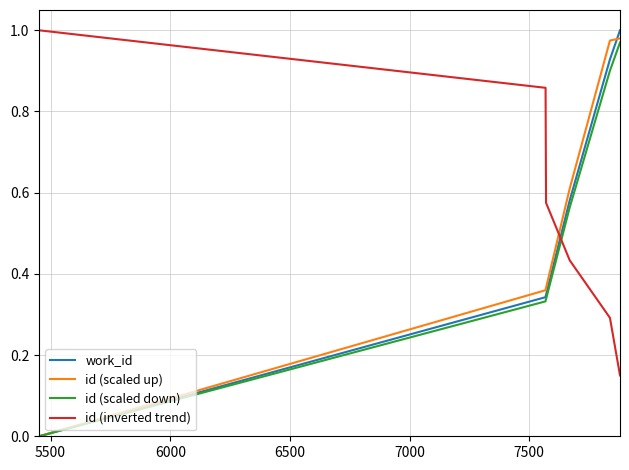

Which series ends up on top after the final intersection of id (inverted trend) and id (scaled up)?

id (scaled up)